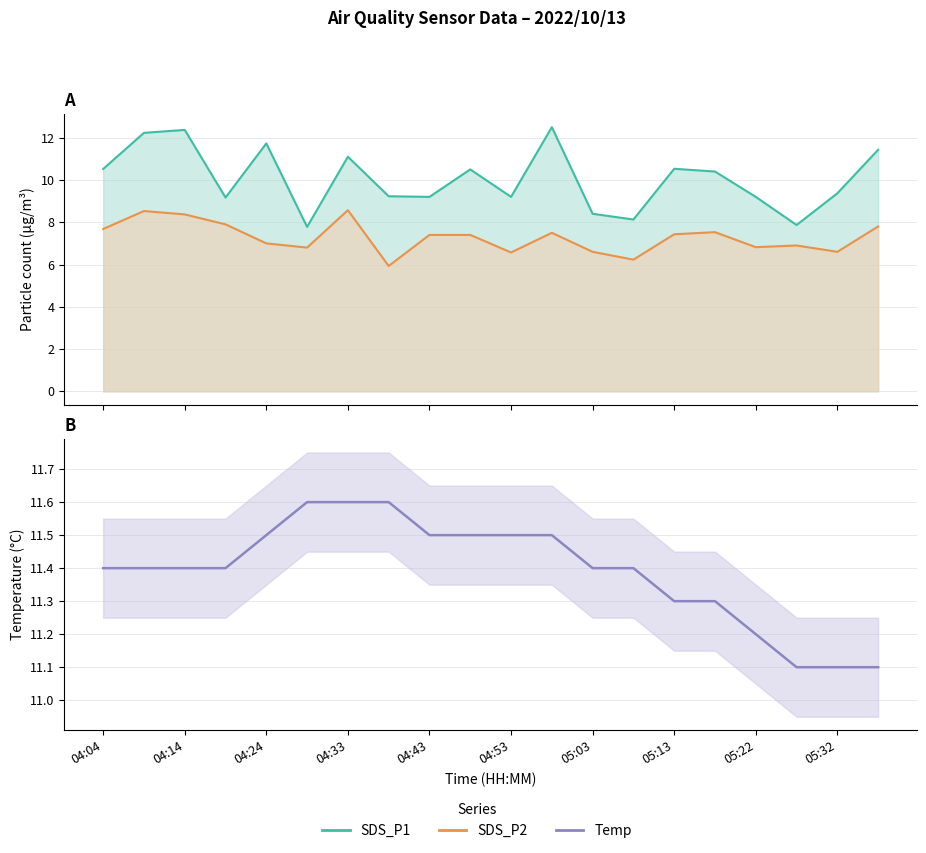

True or false: SDS_P1 and SDS_P2 cross at least once.

False